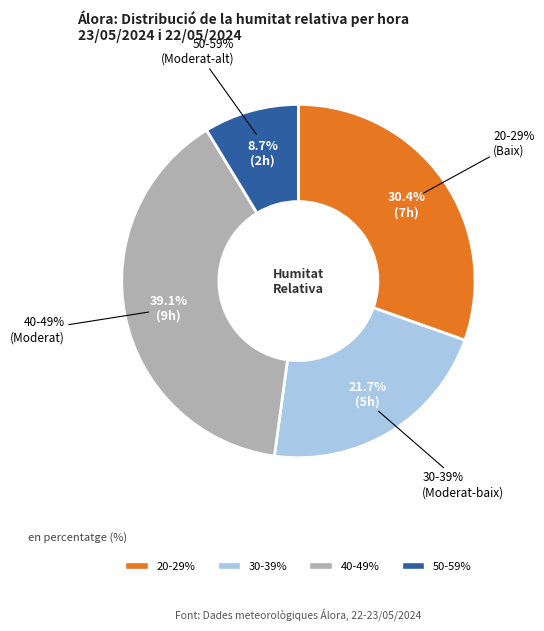

True or false: 18:00 accounts for 1% of the total.

False